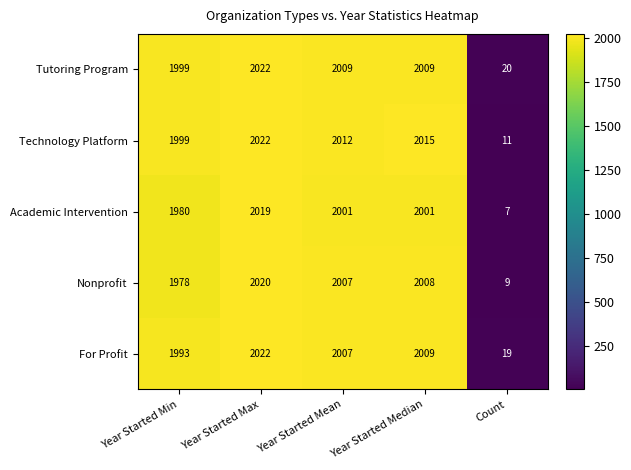

Read the Technology Platform value at Year Started Mean, to the nearest 50.

2000